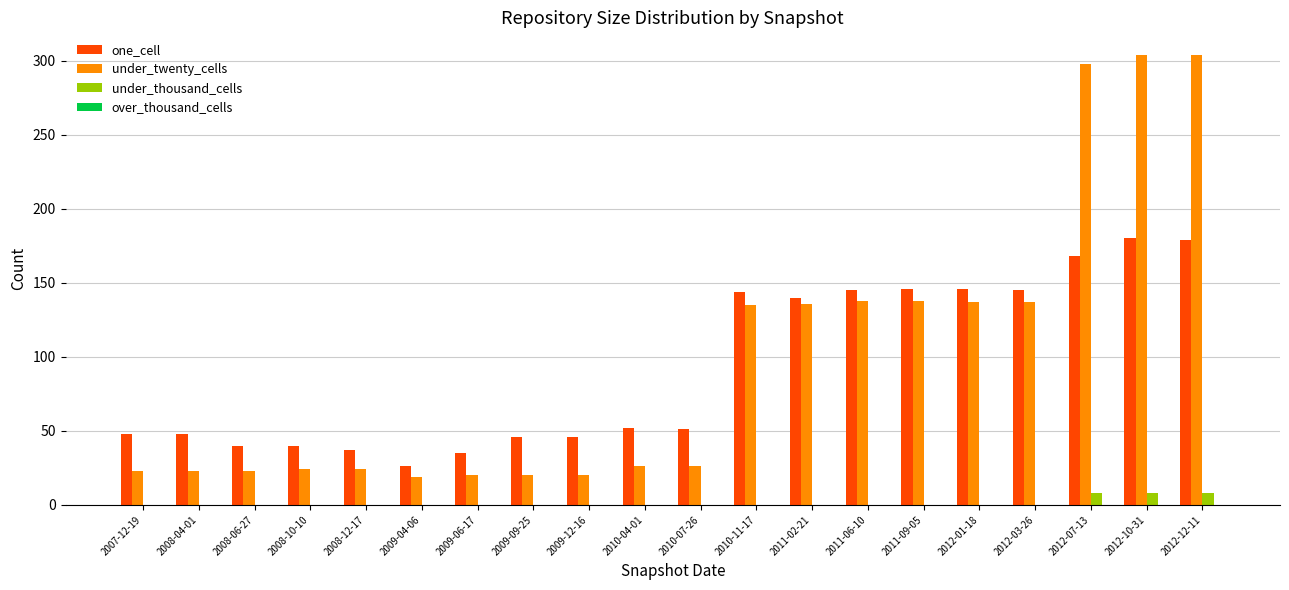

What is the total value across all series at 2007-12-19?

71